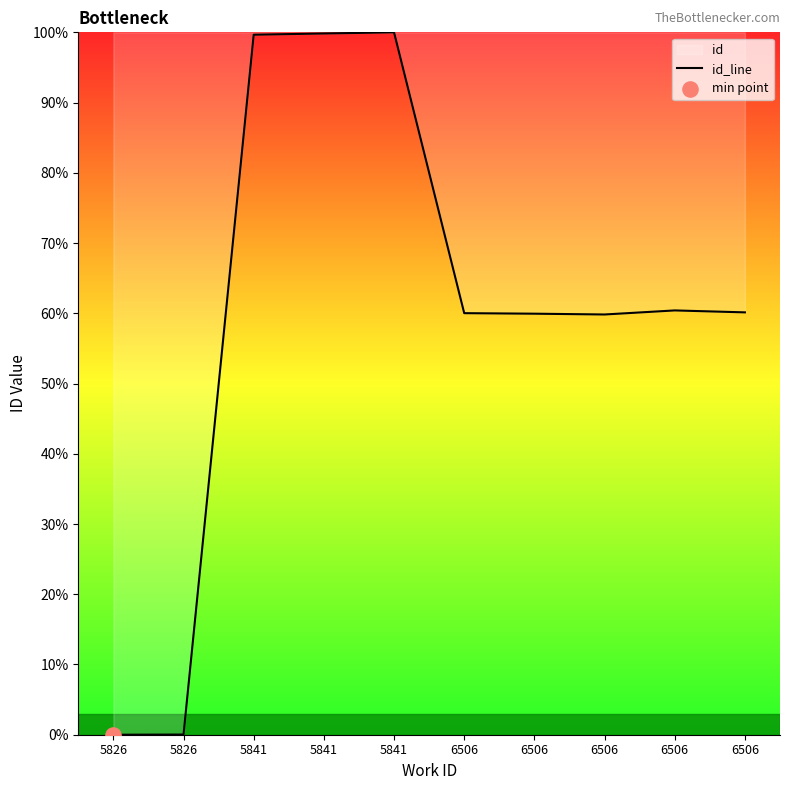

Between 6506 and 6506, which is larger?

6506